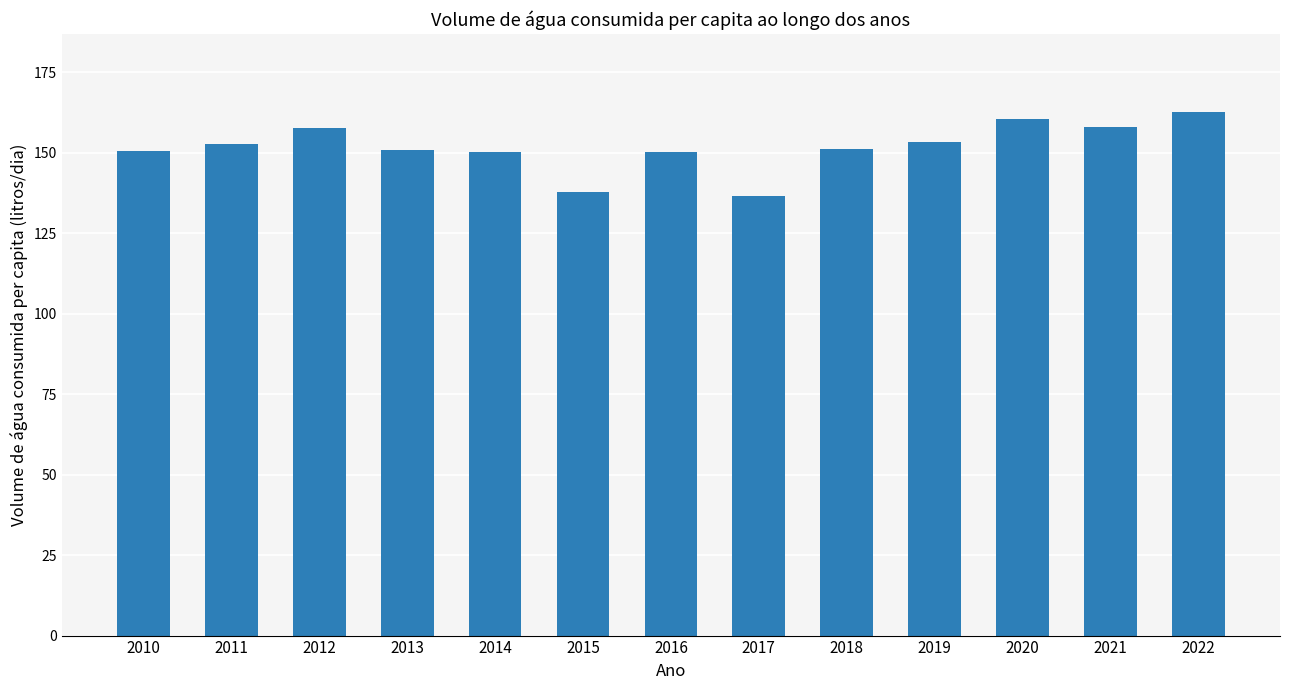

What is the sum of all values?

1973.3